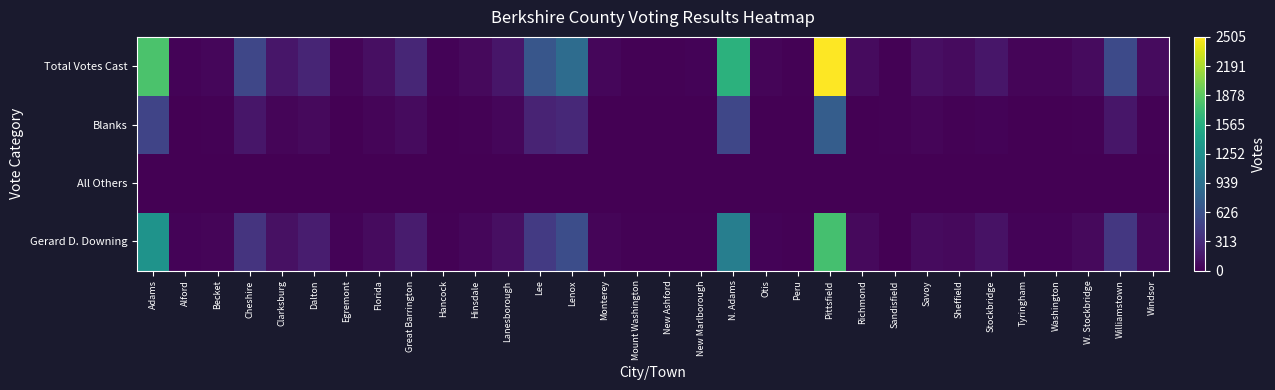

Reading left to right, list all the values displayed in this chart.

Gerard D. Downing: Adams=1287	Alford=21	Becket=36	Cheshire=379	Clarksburg=111	Dalton=197	Egremont=26	Florida=70	Great Barrington=194	Hancock=15	Hinsdale=46	Lanesborough=105	Lee=421	Lenox=594	Monterey=39	Mount Washington=11	New Ashford=10	New Marlborough=18	N. Adams=1069	Otis=24	Peru=14	Pittsfield=1765	Richmond=61	Sandisfield=9	Savoy=69	Sheffield=59	Stockbridge=124	Tyringham=23	Washington=21	W. Stockbridge=59	Williamstown=406	Windsor=57
All Others: Adams=0	Alford=0	Becket=0	Cheshire=0	Clarksburg=0	Dalton=0	Egremont=0	Florida=0	Great Barrington=1	Hancock=0	Hinsdale=0	Lanesborough=0	Lee=0	Lenox=0	Monterey=0	Mount Washington=0	New Ashford=0	New Marlborough=0	N. Adams=2	Otis=0	Peru=0	Pittsfield=0	Richmond=0	Sandisfield=0	Savoy=0	Sheffield=0	Stockbridge=0	Tyringham=0	Washington=0	W. Stockbridge=0	Williamstown=0	Windsor=0
Blanks: Adams=513	Alford=2	Becket=12	Cheshire=152	Clarksburg=36	Dalton=66	Egremont=8	Florida=31	Great Barrington=71	Hancock=8	Hinsdale=17	Lanesborough=43	Lee=246	Lenox=291	Monterey=8	Mount Washington=0	New Ashford=3	New Marlborough=6	N. Adams=535	Otis=7	Peru=4	Pittsfield=740	Richmond=9	Sandisfield=10	Savoy=32	Sheffield=17	Stockbridge=29	Tyringham=8	Washington=9	W. Stockbridge=13	Williamstown=153	Windsor=14
Total Votes Cast: Adams=1800	Alford=23	Becket=48	Cheshire=531	Clarksburg=147	Dalton=263	Egremont=34	Florida=101	Great Barrington=266	Hancock=23	Hinsdale=63	Lanesborough=148	Lee=667	Lenox=885	Monterey=47	Mount Washington=11	New Ashford=13	New Marlborough=24	N. Adams=1606	Otis=31	Peru=18	Pittsfield=2505	Richmond=70	Sandisfield=19	Savoy=101	Sheffield=76	Stockbridge=153	Tyringham=31	Washington=30	W. Stockbridge=72	Williamstown=559	Windsor=71